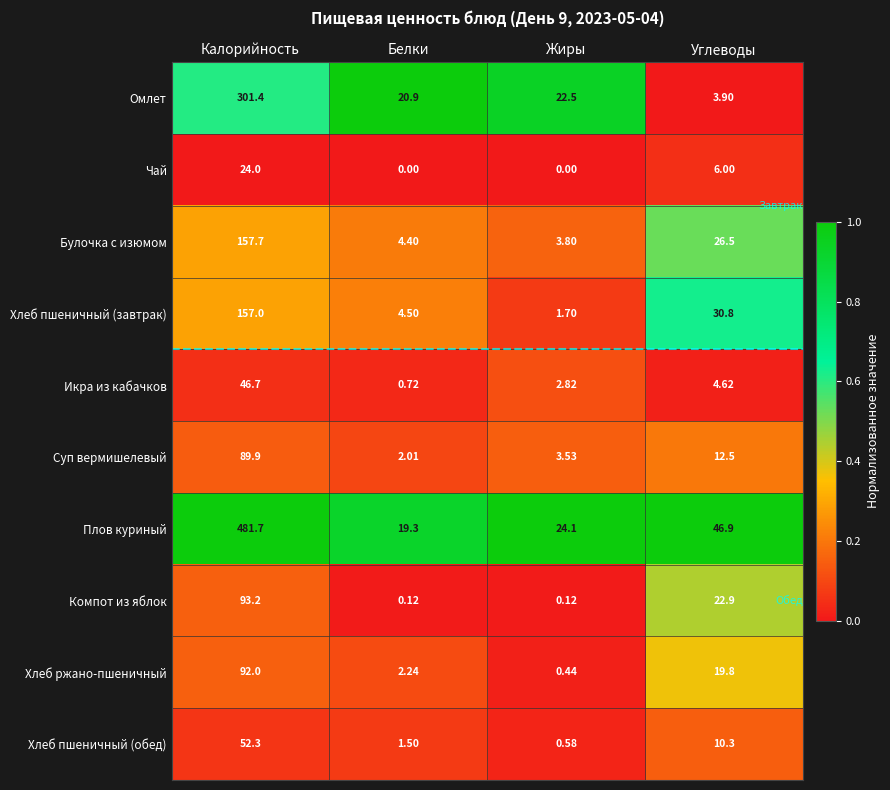

Where is Омлет nearest to the value 152?

Жиры